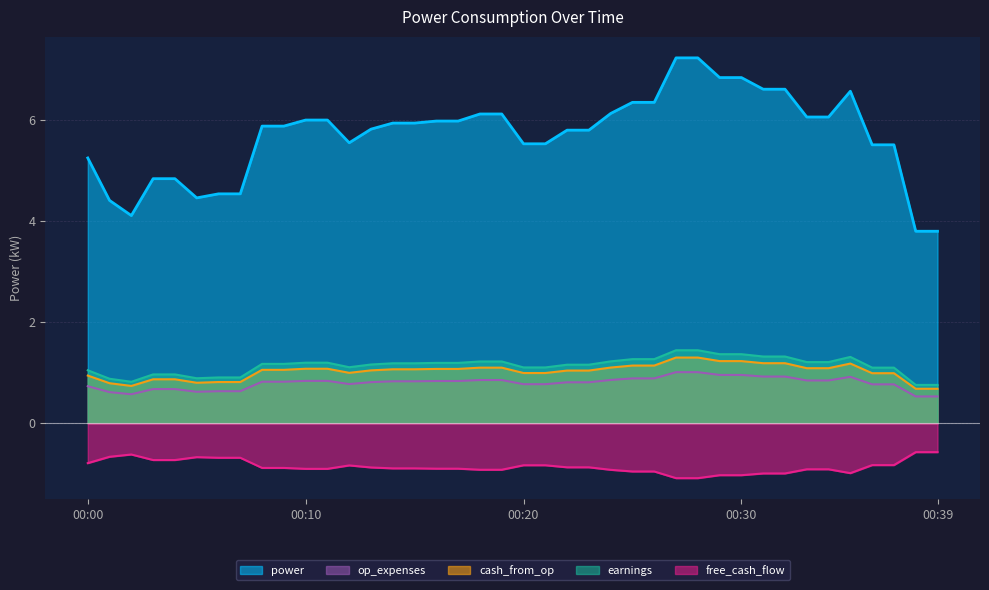

Which series has the largest total across all categories?

power